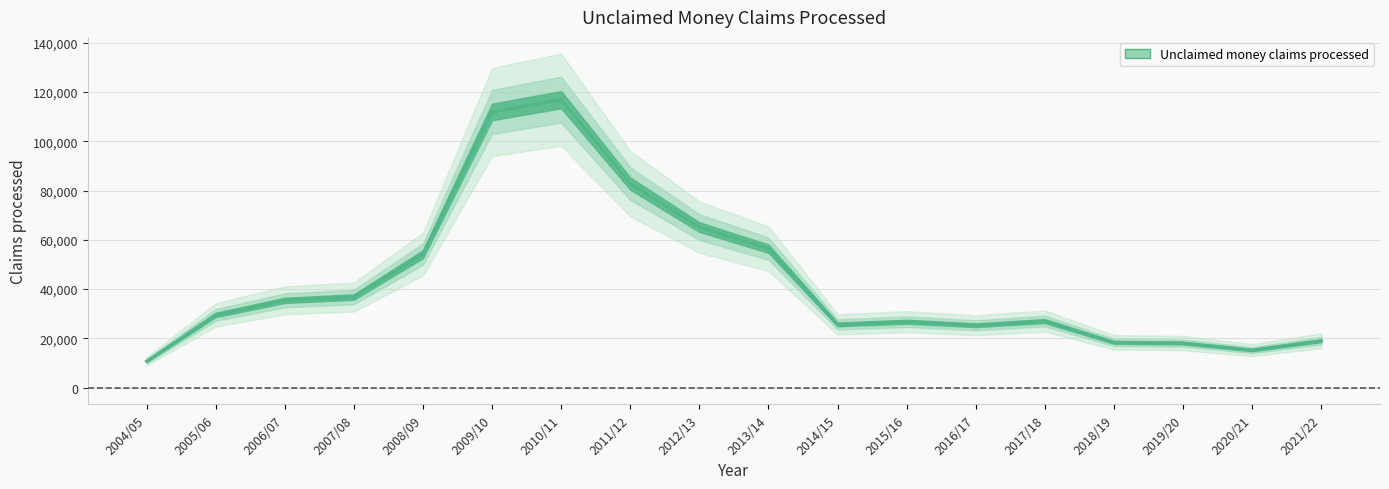

Rank the categories by value from lowest to highest.

2004/05, 2020/21, 2019/20, 2018/19, 2021/22, 2016/17, 2014/15, 2015/16, 2017/18, 2005/06, 2006/07, 2007/08, 2008/09, 2013/14, 2012/13, 2011/12, 2009/10, 2010/11